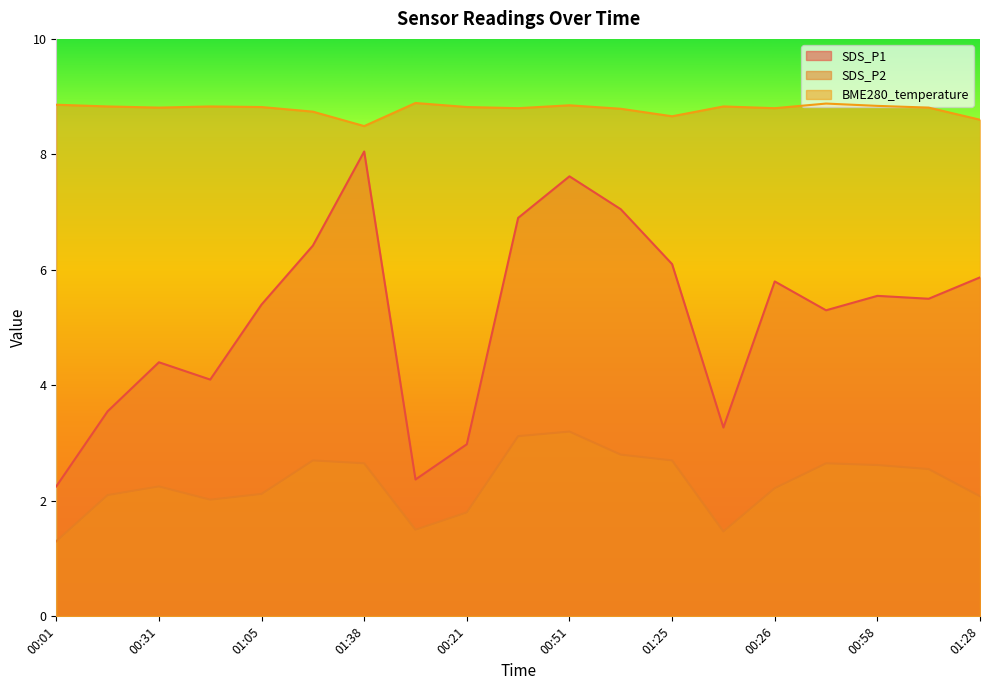

What is the value of the SDS_P2 point at the 16th from the left?

2.6